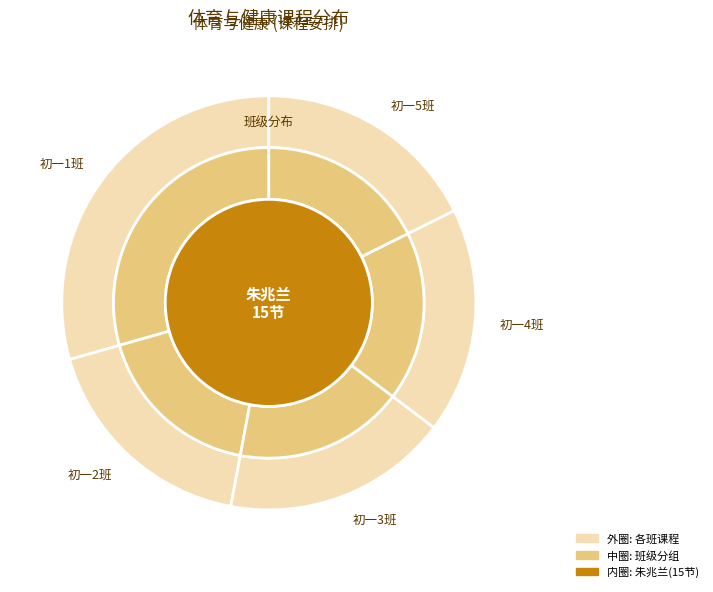

Is 初一2班 the majority of the pie?

No